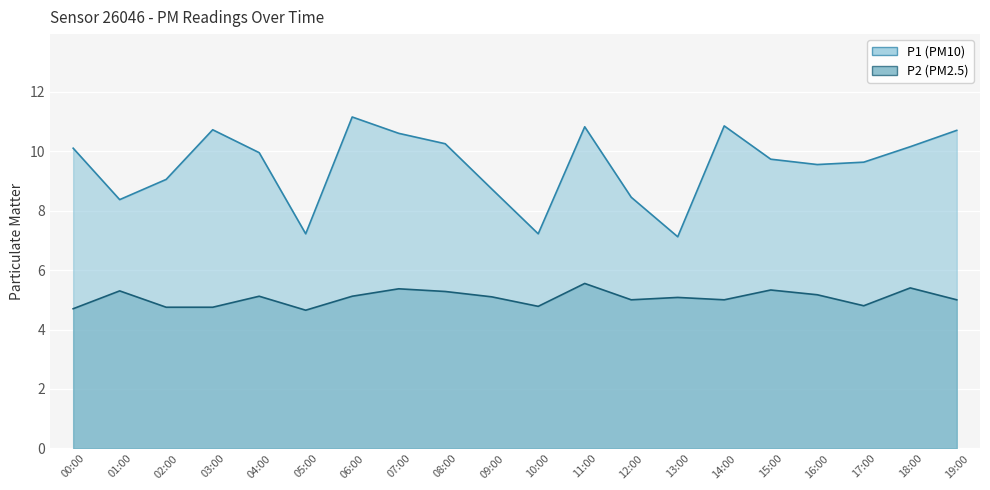

Rank the series by their maximum value, from lowest to highest.

P2, P1